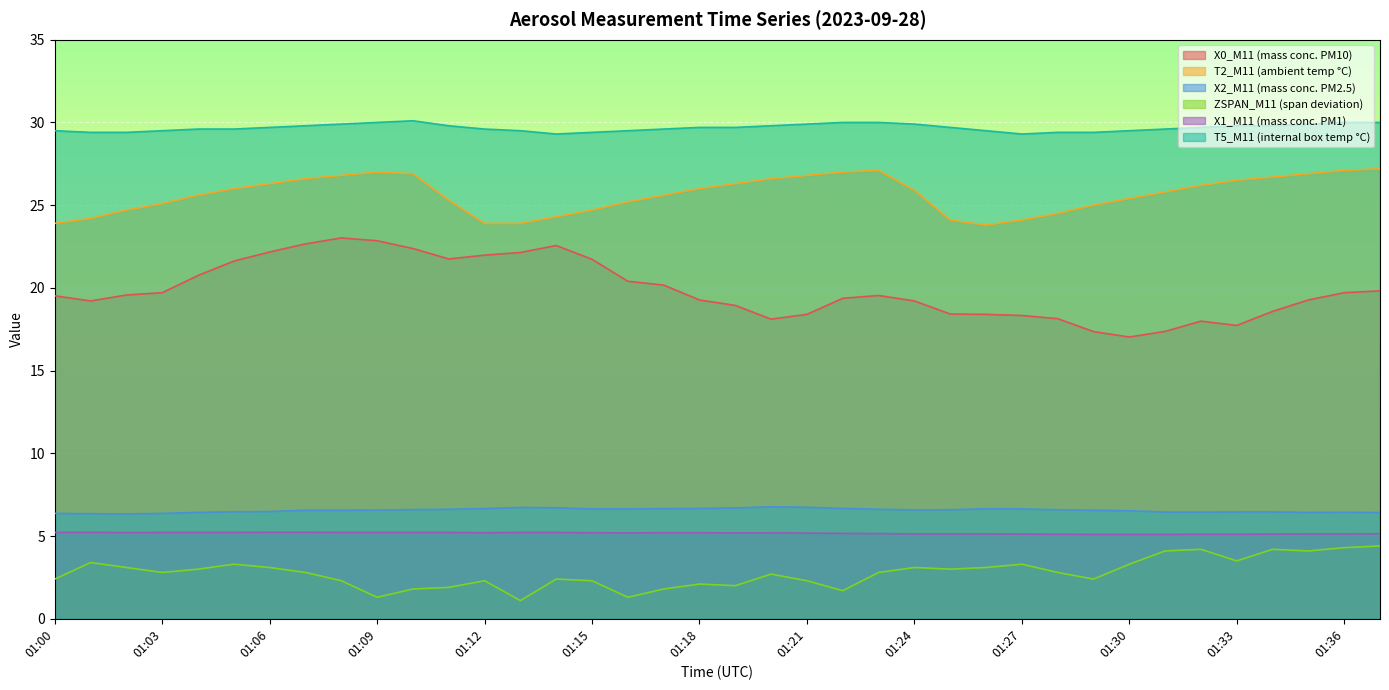

What is the maximum value for ZSPAN_M11 (span deviation)?

4.4